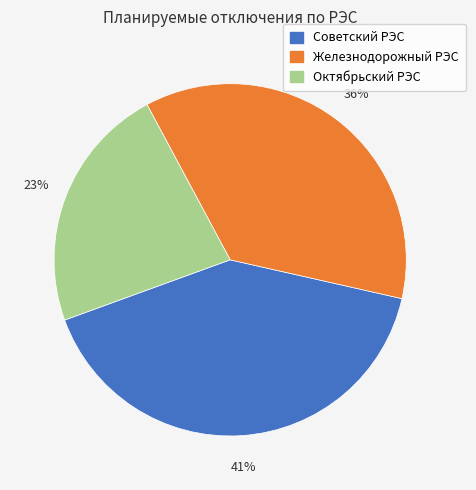

How many slices are in this pie chart?

3